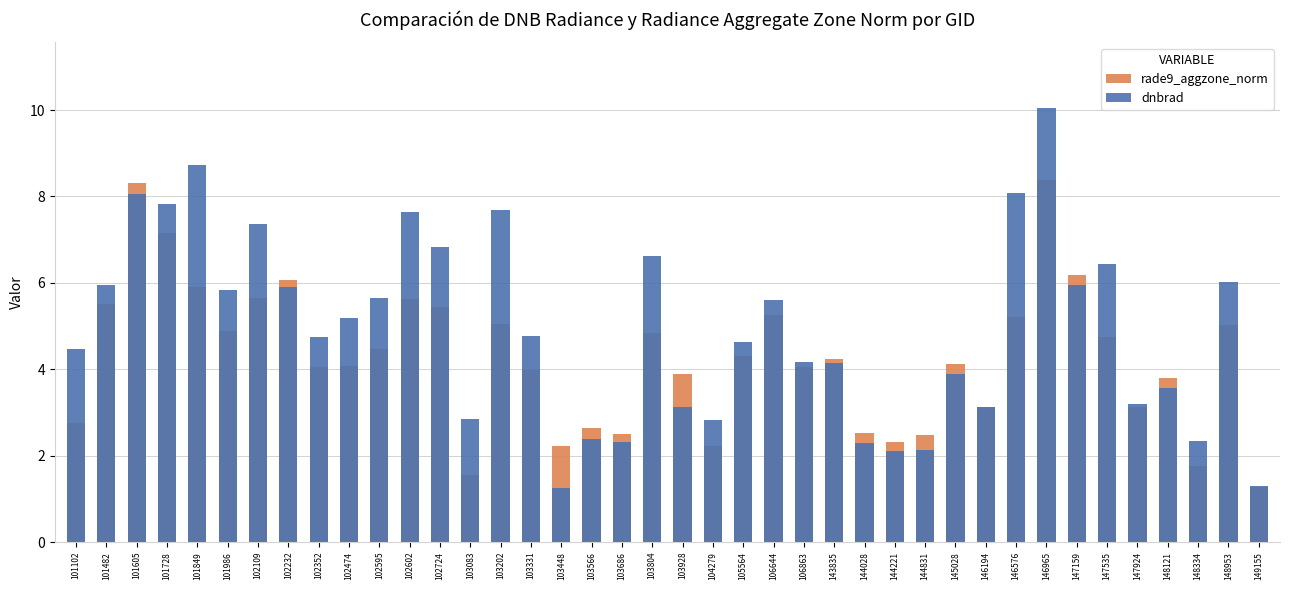

Between 106863 and 103928, which is larger?

106863